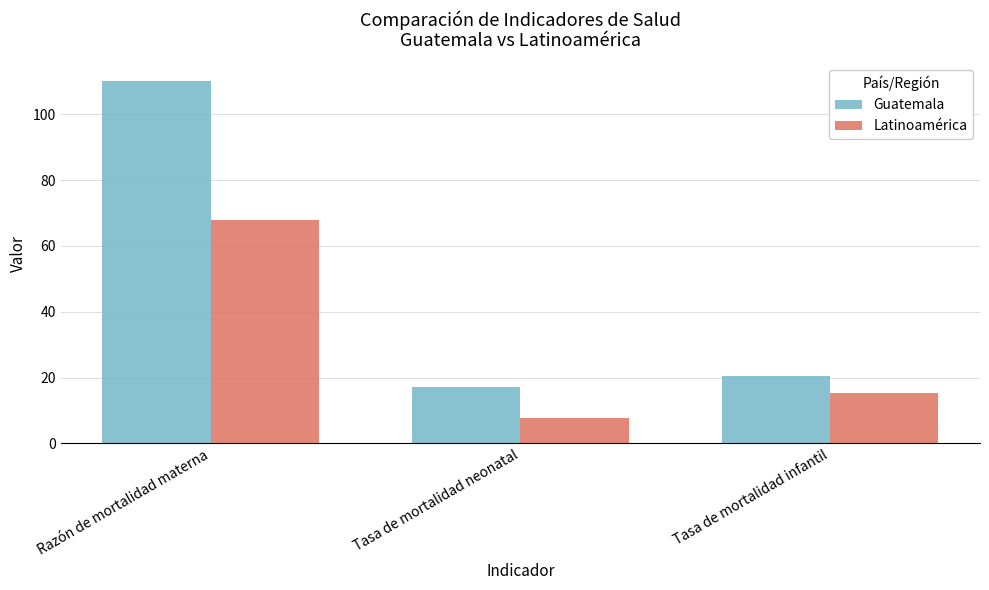

What are all the series names shown in the legend?

Guatemala, Latinoamérica